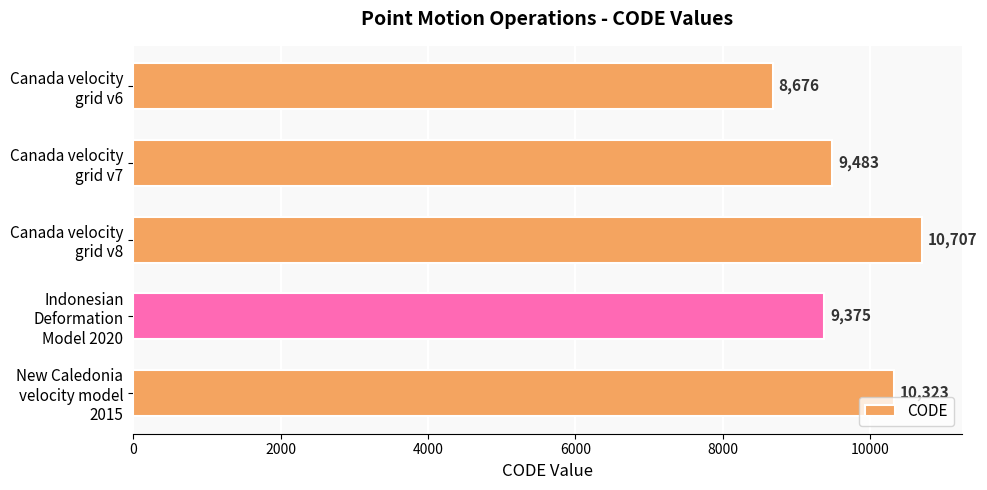

Reading top to bottom, what are all the values shown in this chart?

8676	9483	10707	9375	10323